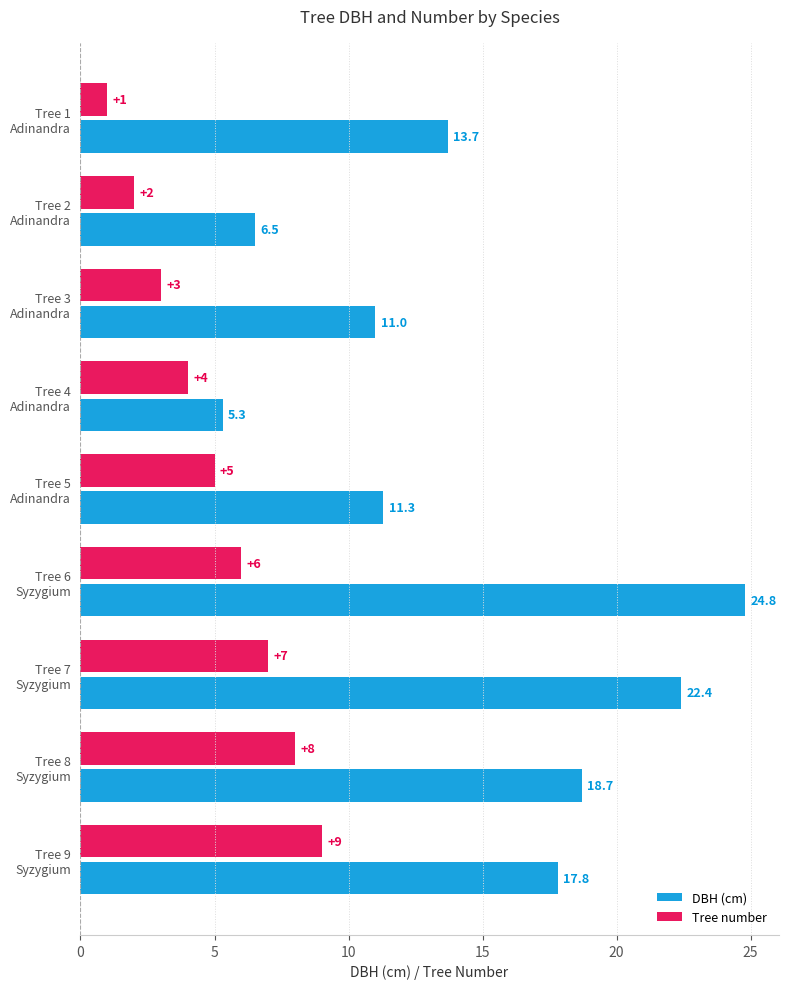

What is the average value of the DBH (cm) series?

14.6